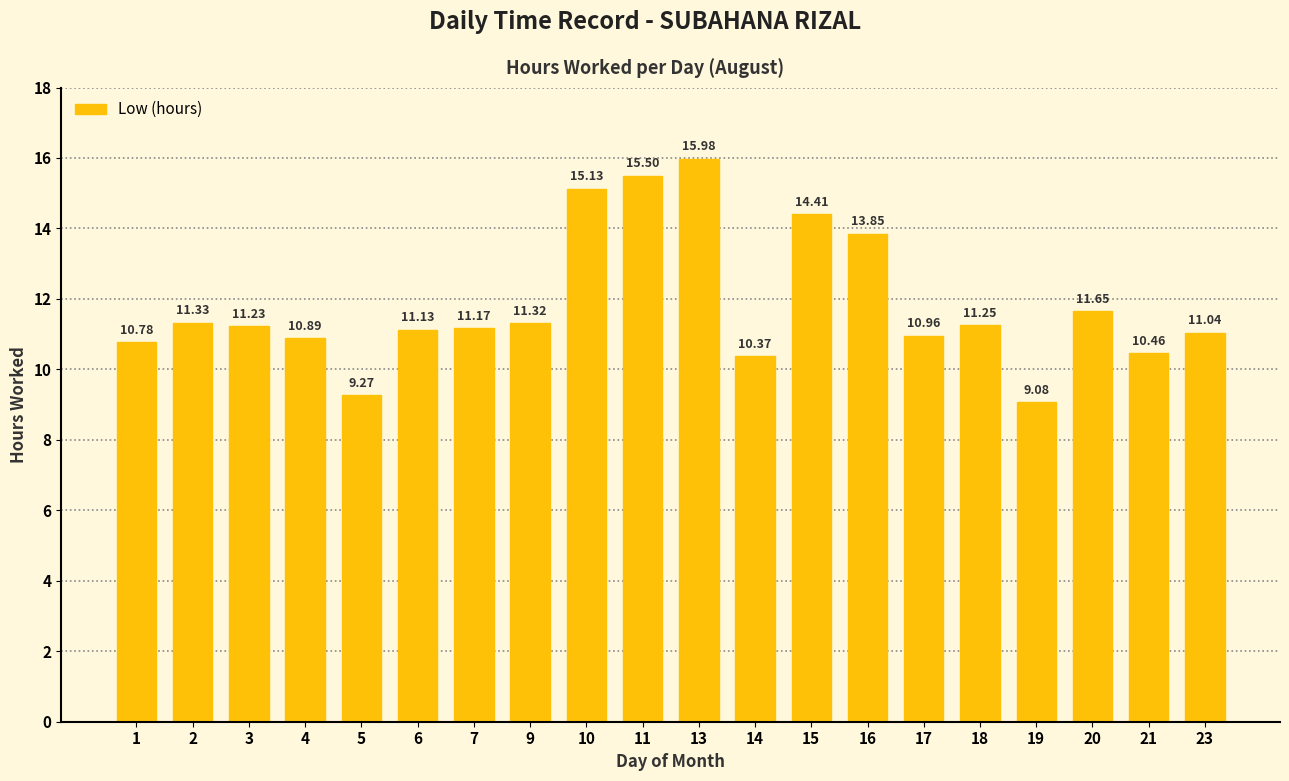

What is the sum of the values at 11 and 13?

31.5